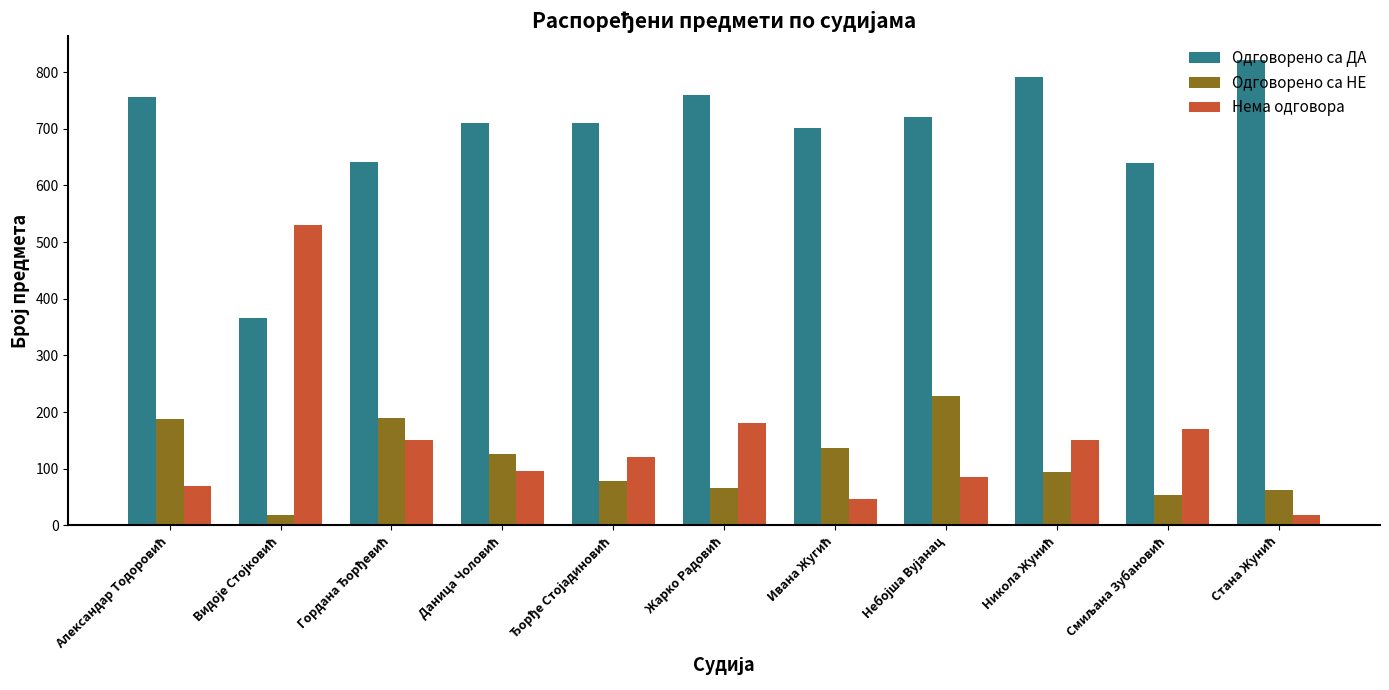

How many categories are shown in the chart?

11